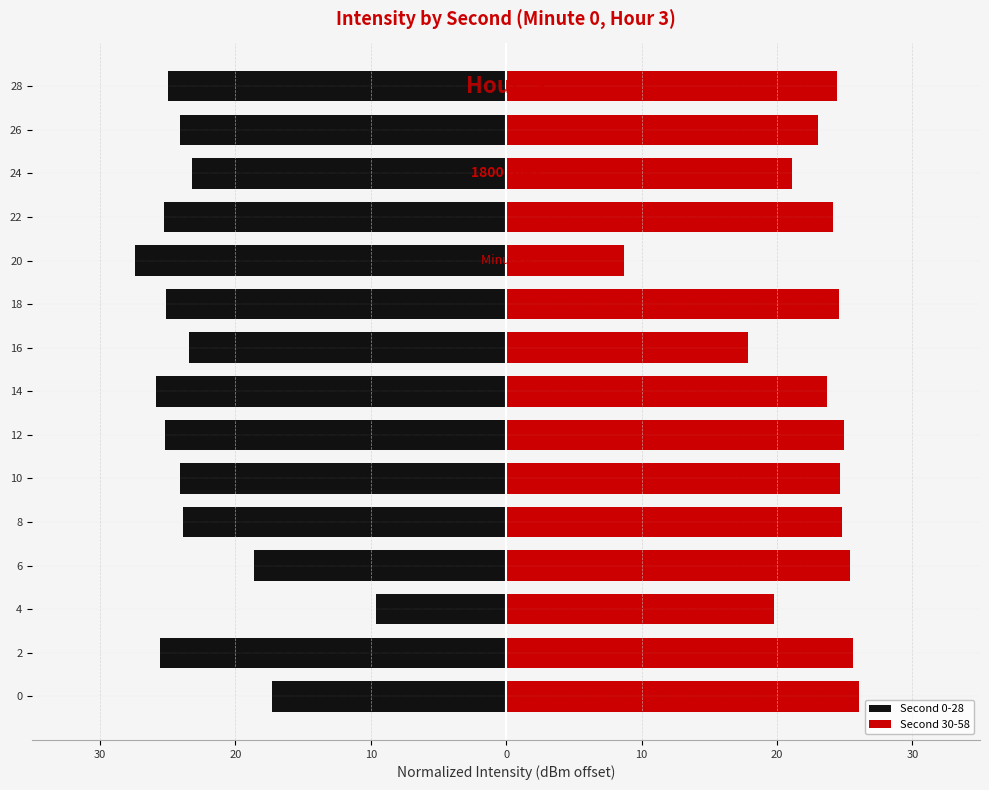

Reading right to left, extract all data points from this chart.

Second 0-28: -24.9	-24.1	-23.2	-25.3	-27.4	-25.1	-23.4	-25.9	-25.2	-24.1	-23.9	-18.7	-9.6	-25.6	-17.3
Second 30-58: 24.5	23.1	21.1	24.1	8.7	24.6	17.8	23.7	24.9	24.6	24.8	25.4	19.8	25.6	26.1